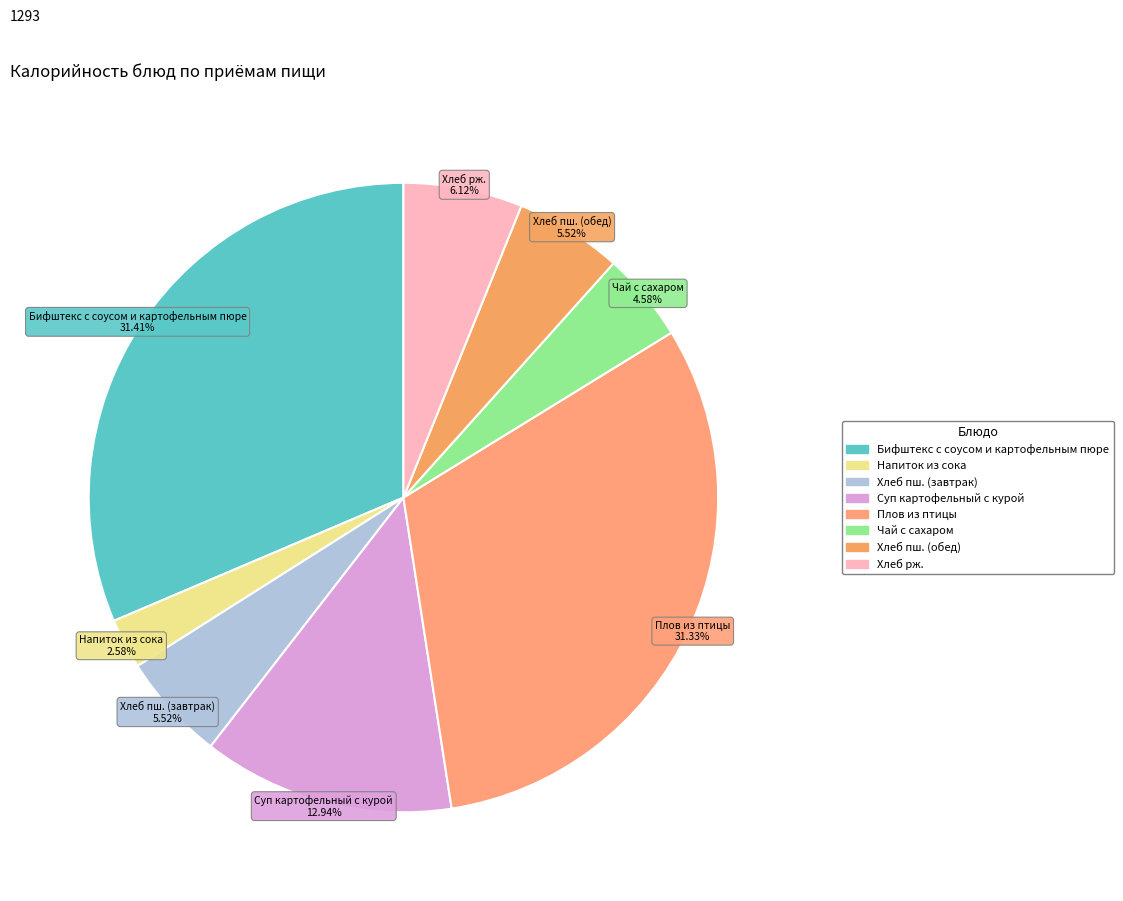

What is the ratio of the value at Хлеб рж. to the value at Напиток из сока?

2.4